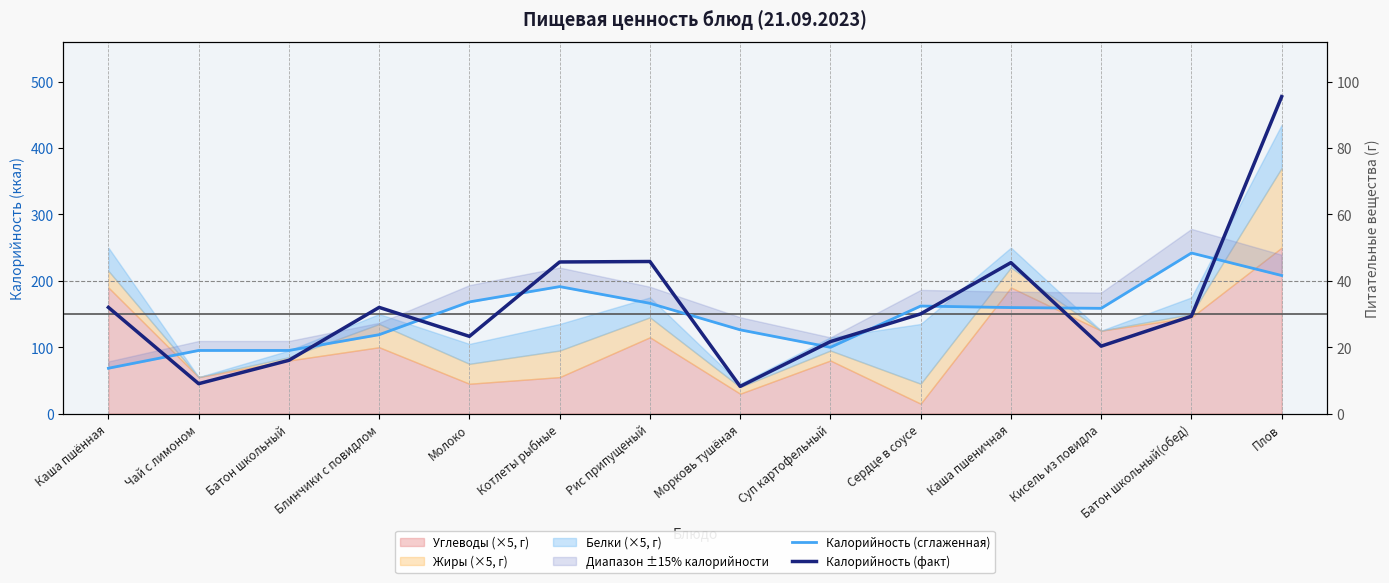

Where is Калорийность (сглаженная) nearest to the value 155?

Кисель из повидла